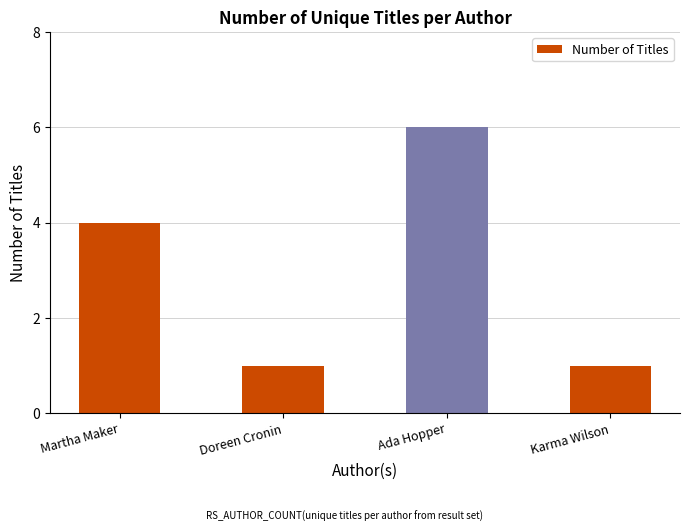

At which category does the chart reach its peak across all series?

Ada Hopper